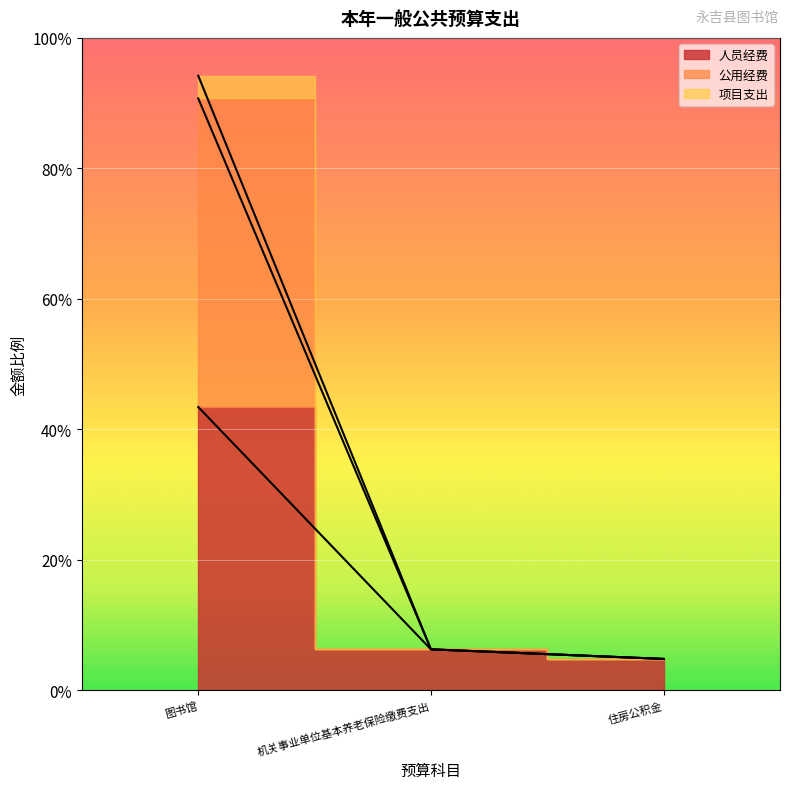

Rank the categories by 人员经费 value from lowest to highest.

住房公积金, 机关事业单位基本养老保险缴费支出, 图书馆